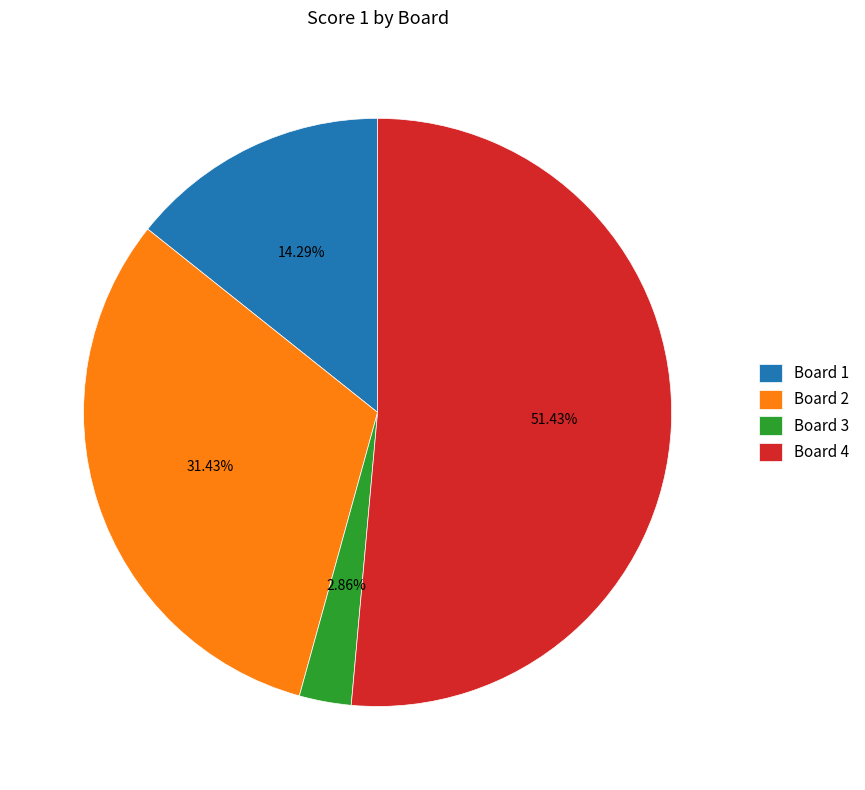

What percentage is NOT represented by Board 4?

48.6%